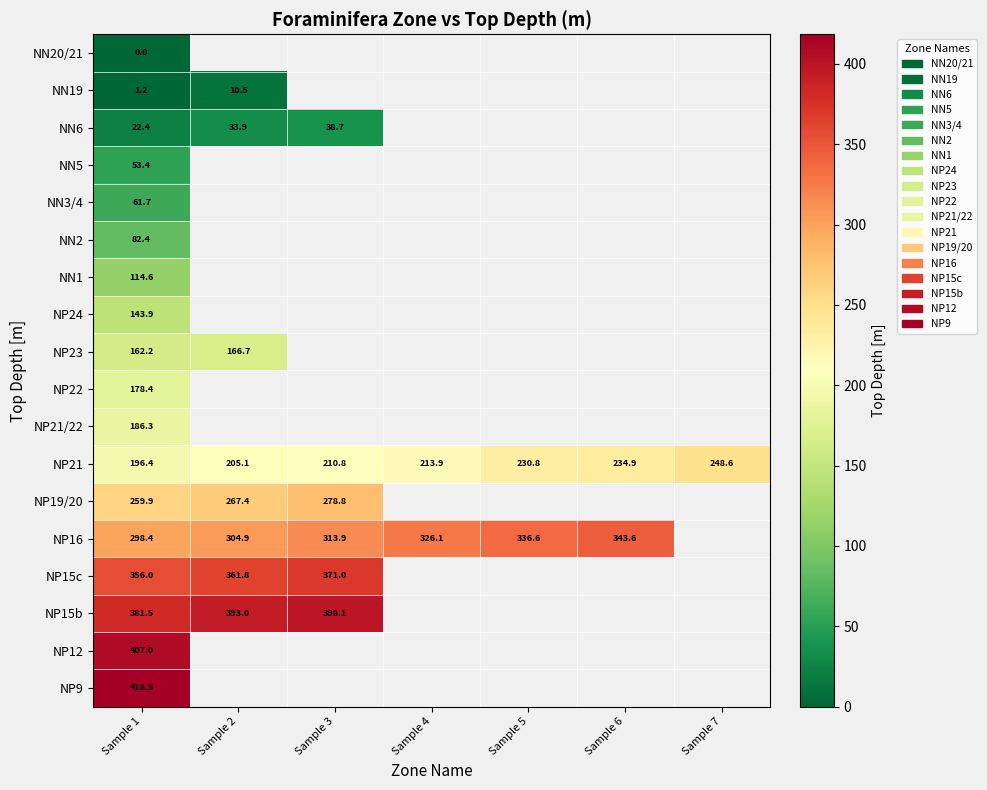

Is it true that NP21 equals 213.9 at Sample 4?

True